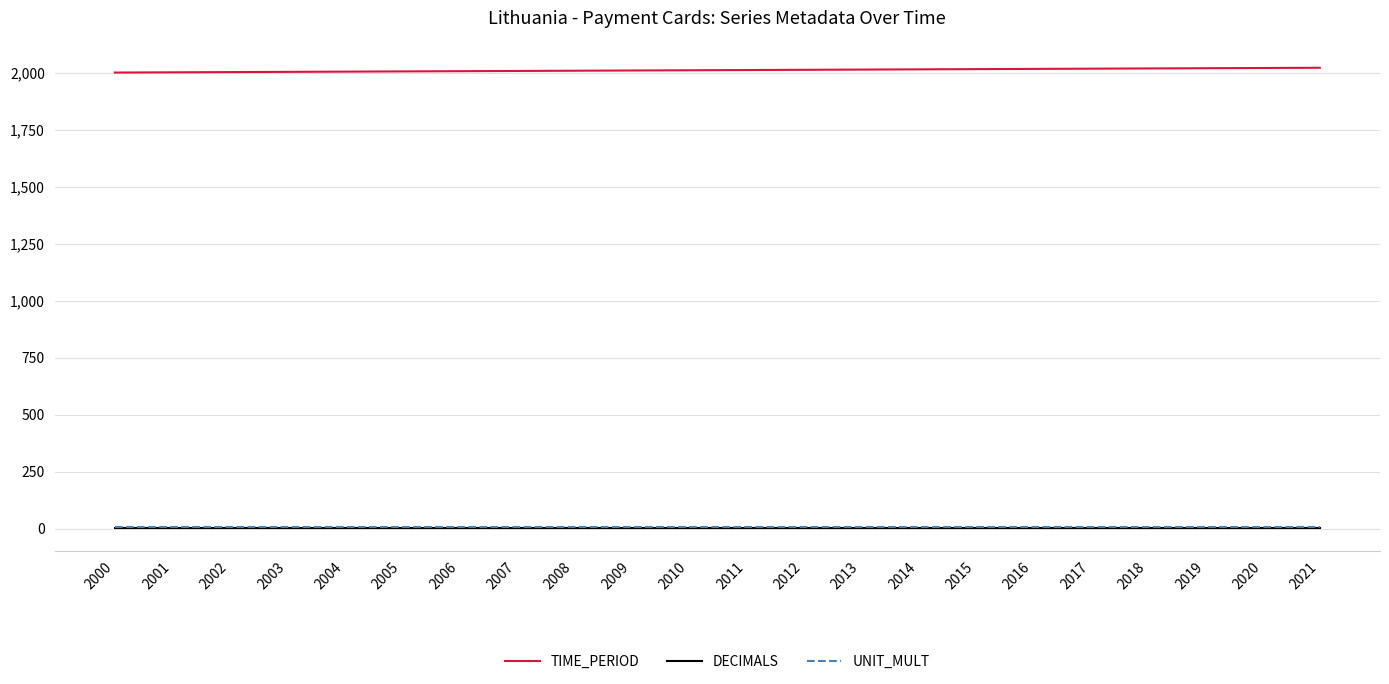

True or false: TIME_PERIOD and UNIT_MULT cross at least once.

False